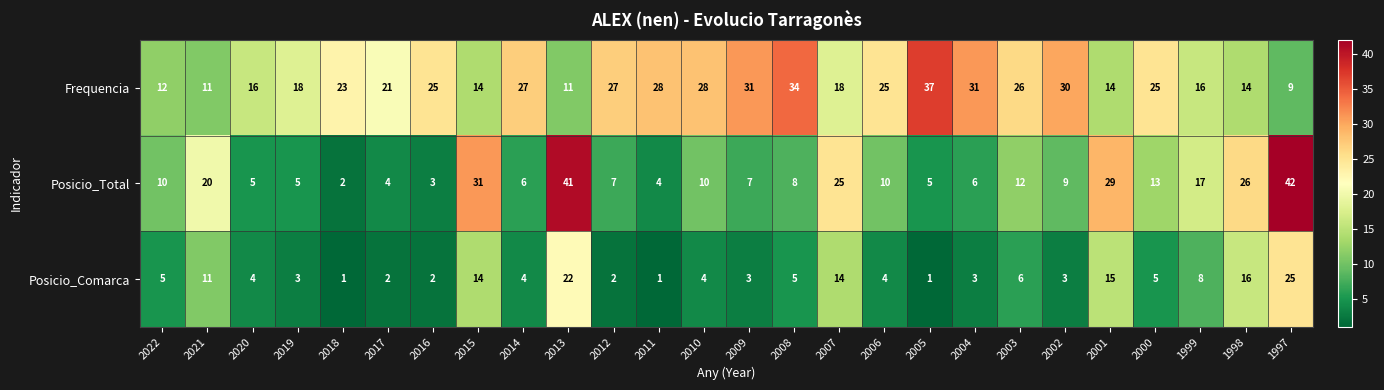

The value of Posicio_Comarca at 2012 is 2. True or false?

True